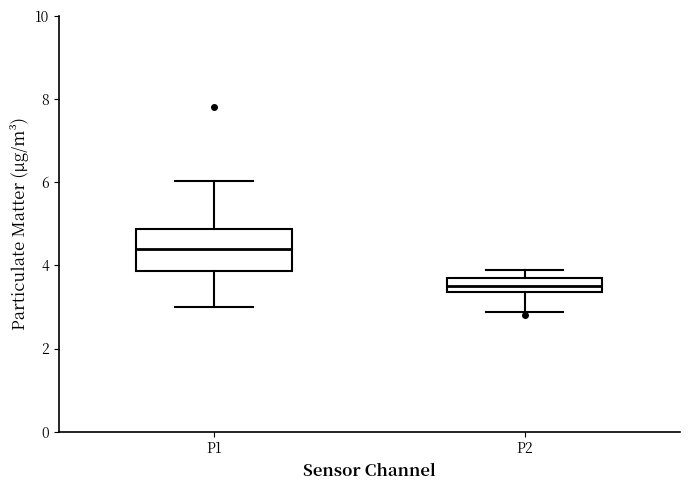

Which box has the lowest median line?

P2